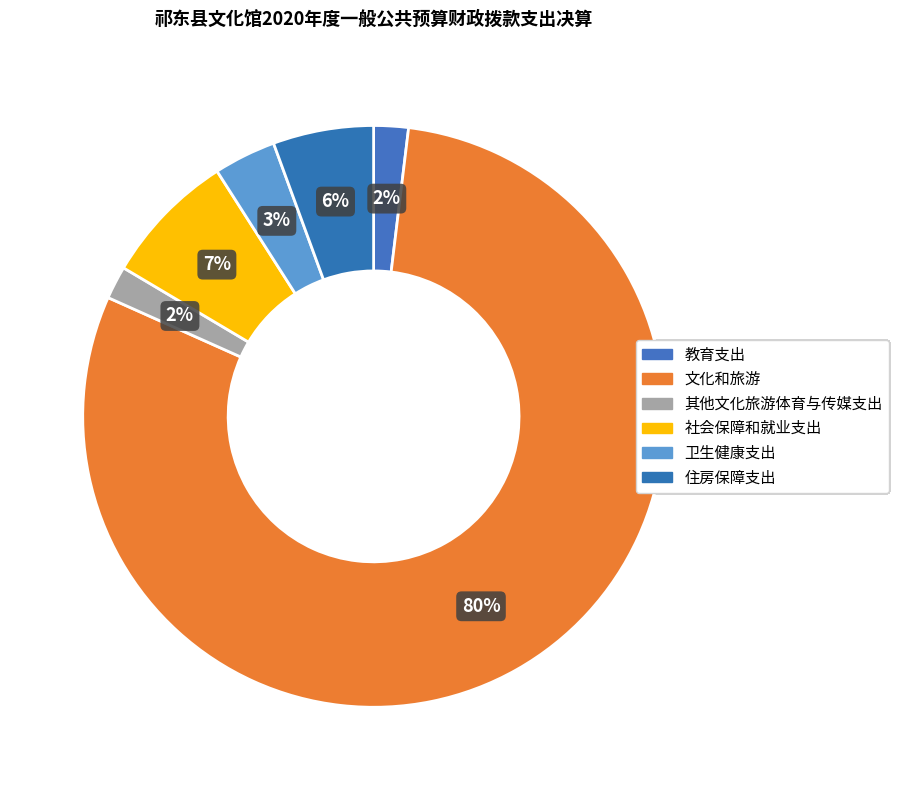

Count the number of slices in the pie.

6